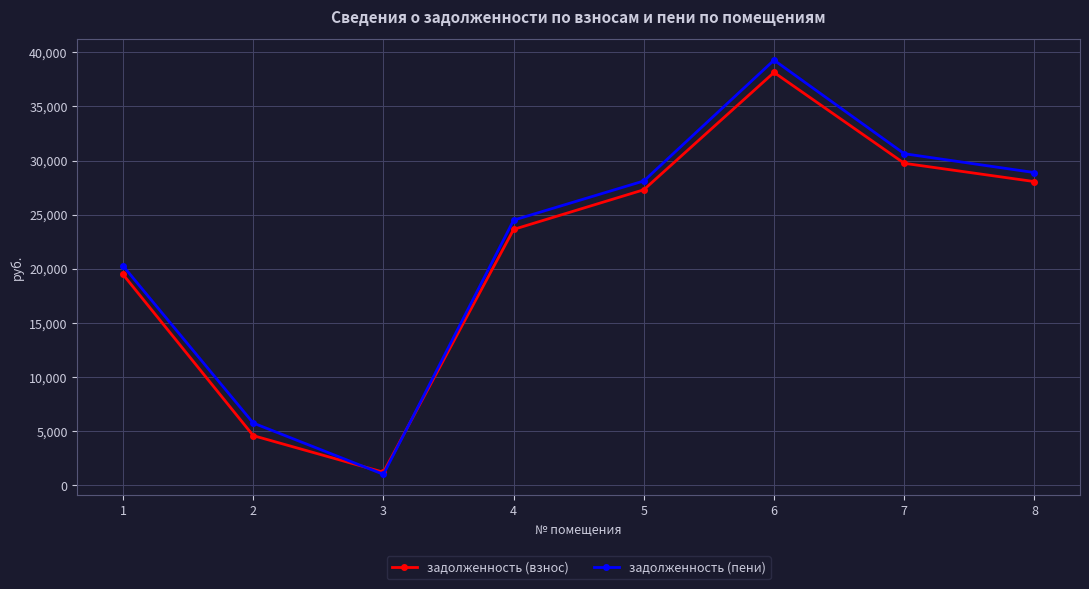

What are all the series names shown in the legend?

задолженность (взнос), задолженность (пени)